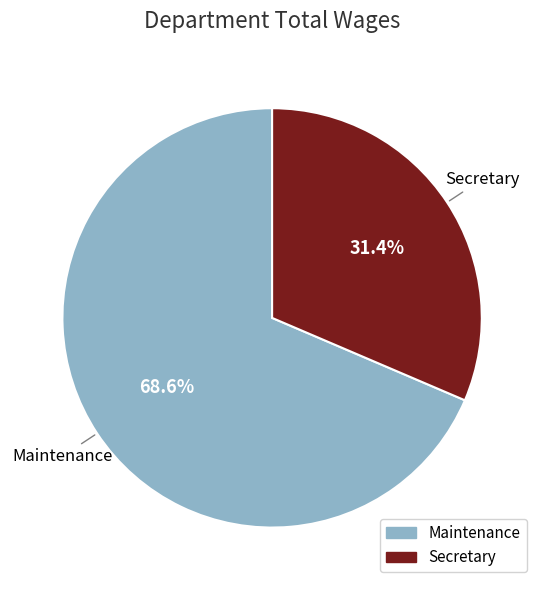

How many segments does this pie chart have?

2